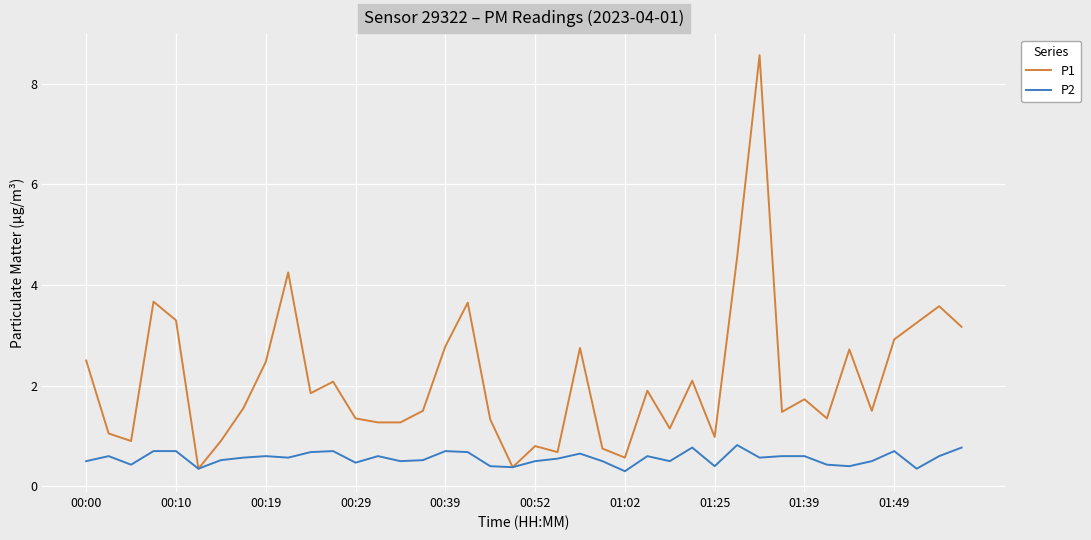

Which series has the widest spread of values?

P1